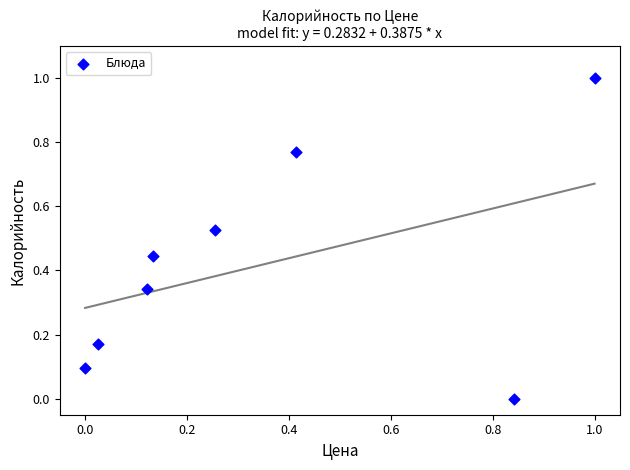

What is the range of X values (max minus min)?

1.0